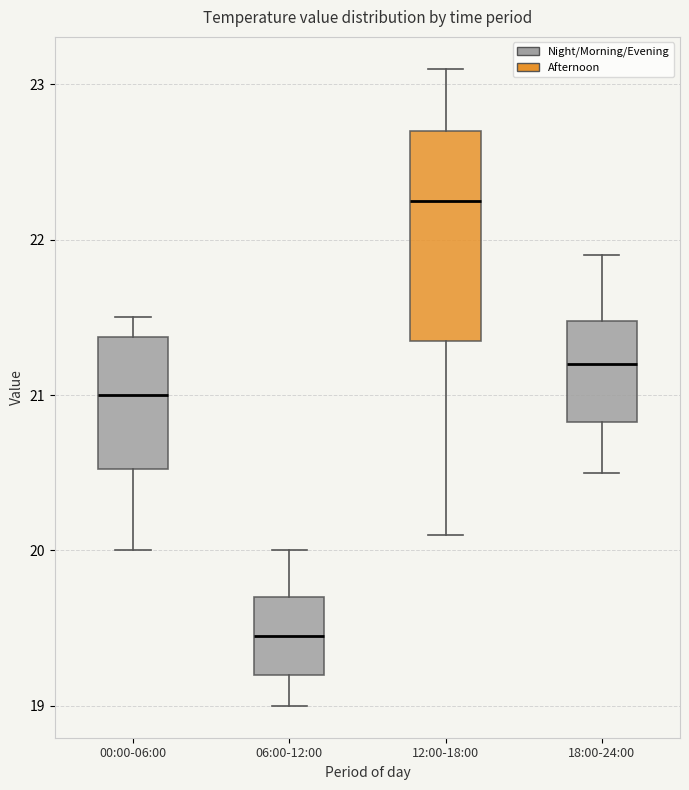

Which box has the lowest median line?

06:00-12:00